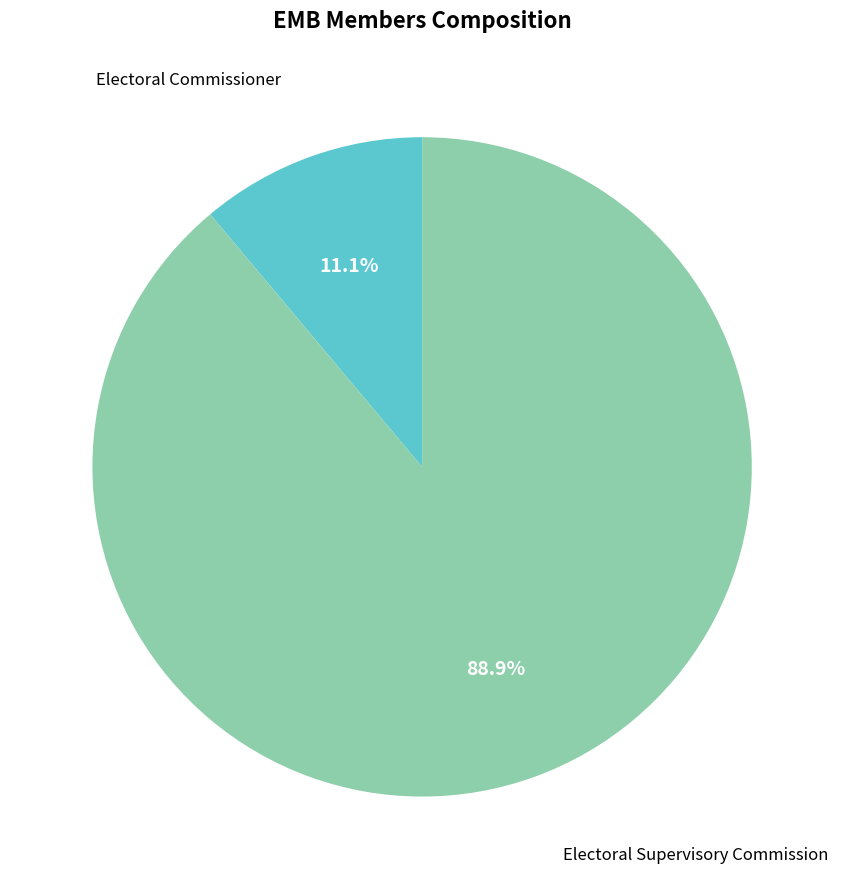

What is the largest slice in the pie chart?

Electoral Supervisory Commission